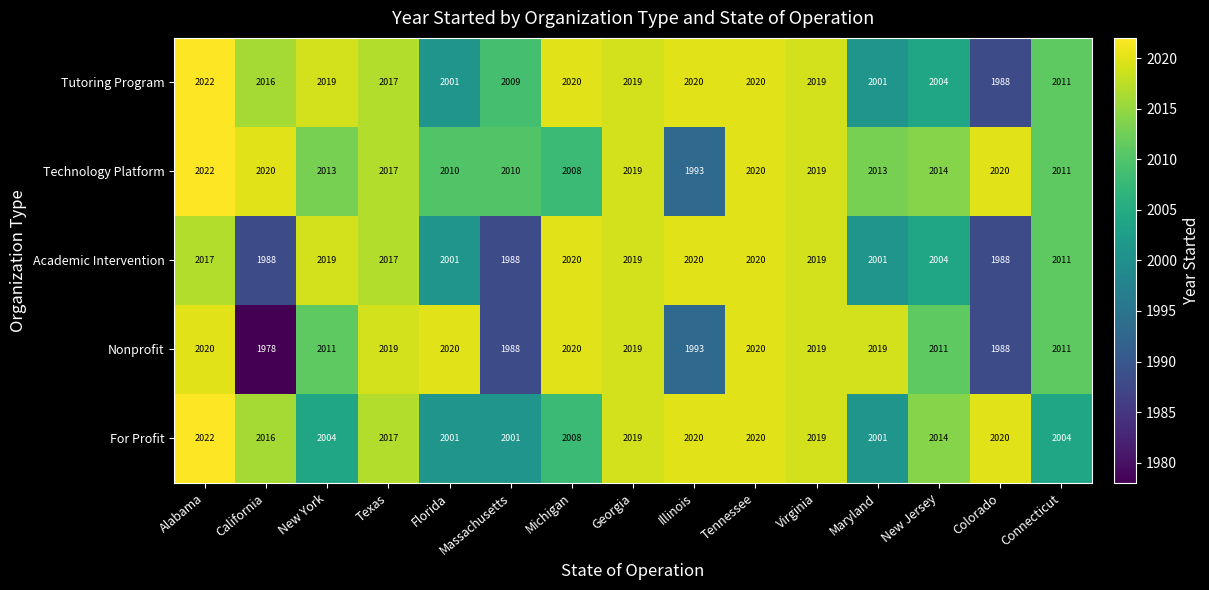

What is the sum of the Academic Intervention values at Alabama and Massachusetts?

4005